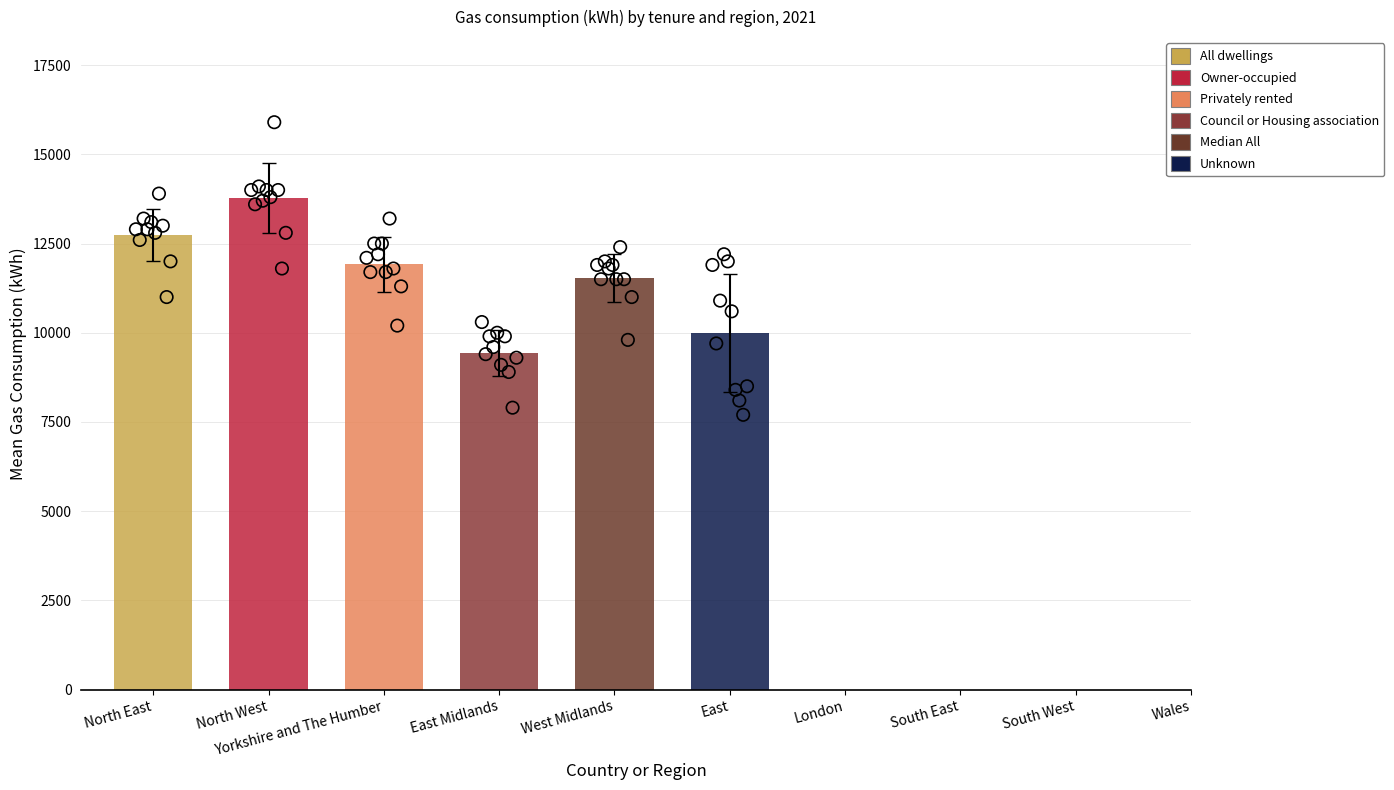

What are all the series names shown in the legend?

All dwellings, Owner-occupied, Privately rented, Council or Housing association, Median All, Unknown